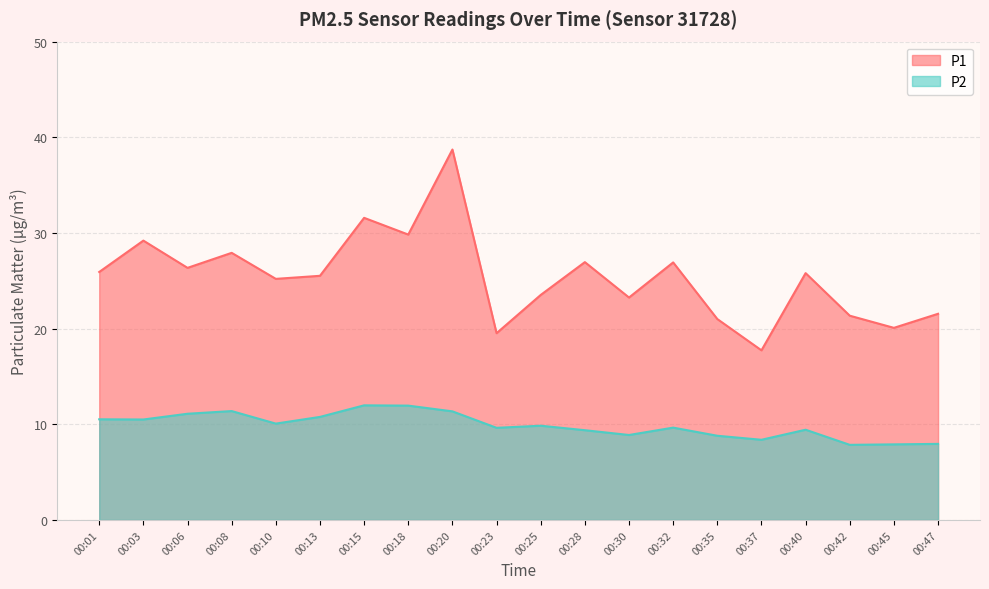

What is the total value across all series at 00:15?

43.6